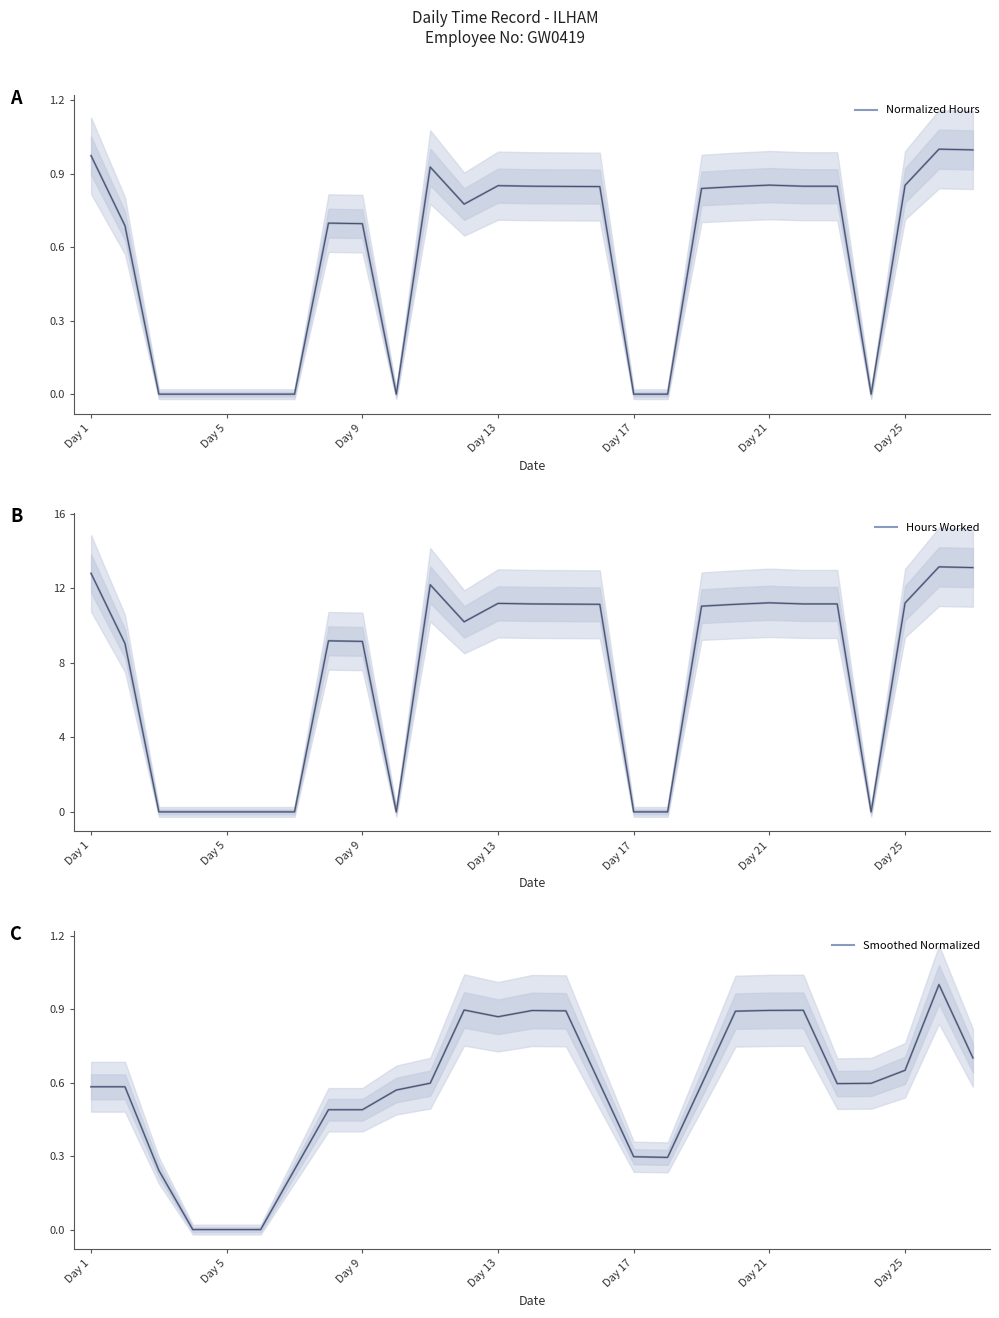

True or false: Normalized Hours has a value of 1.1 at 13.

False